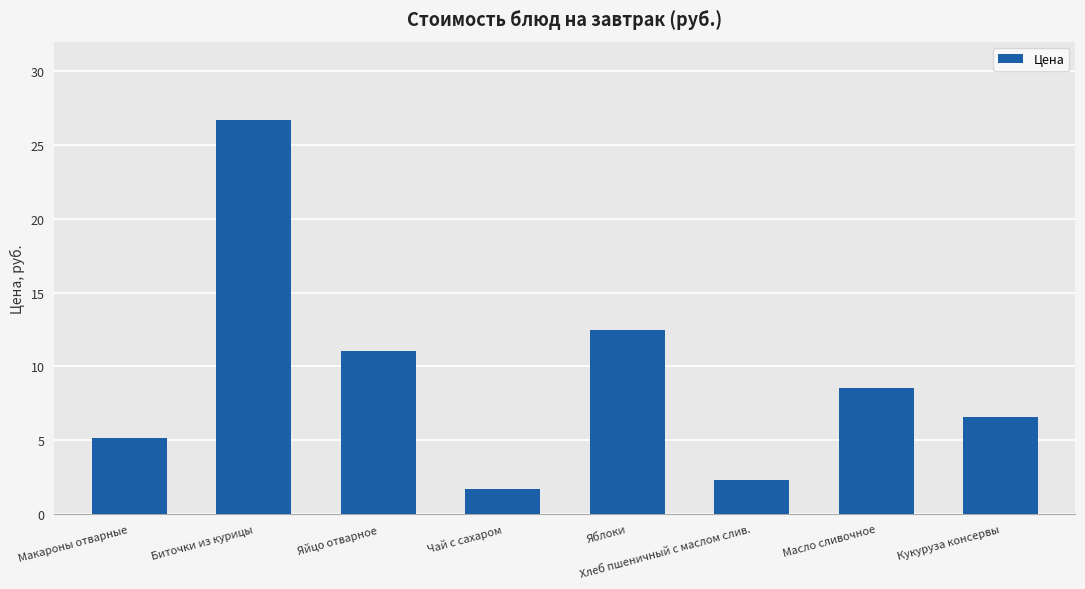

True or false: the data shows 12.5 at Яблоки.

True